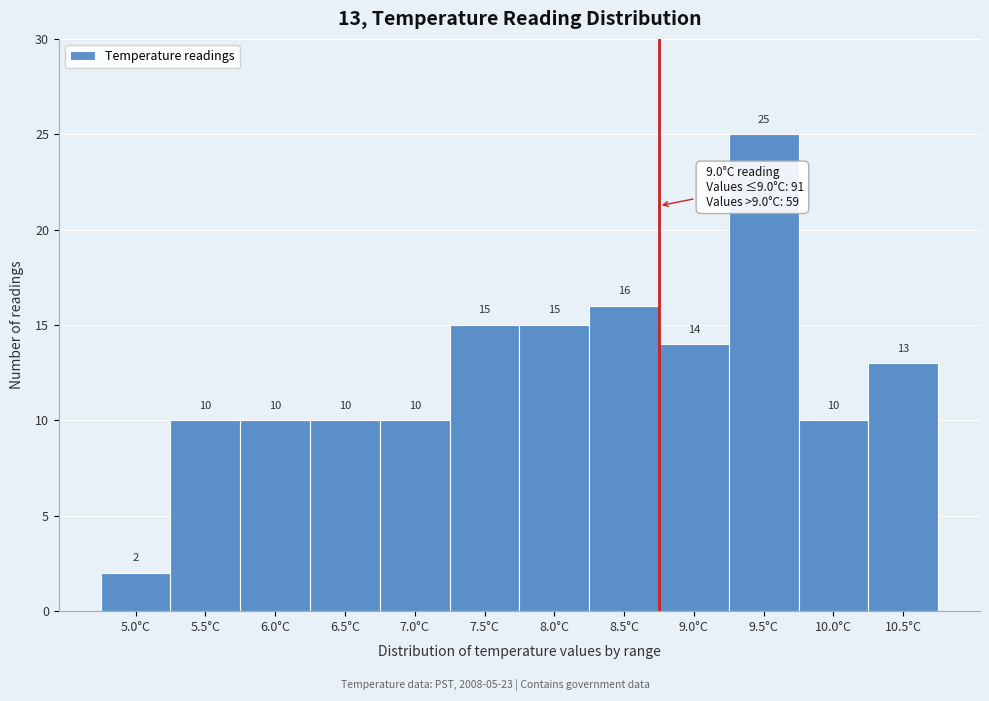

Reading left to right, what are all the values shown in this chart?

2	10	10	10	10	15	15	16	14	25	10	13